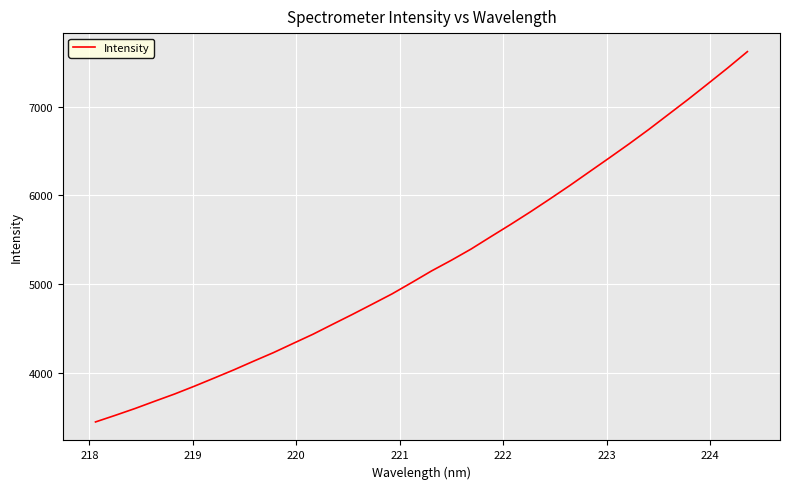

What is the minimum value shown in the chart?

3443.2